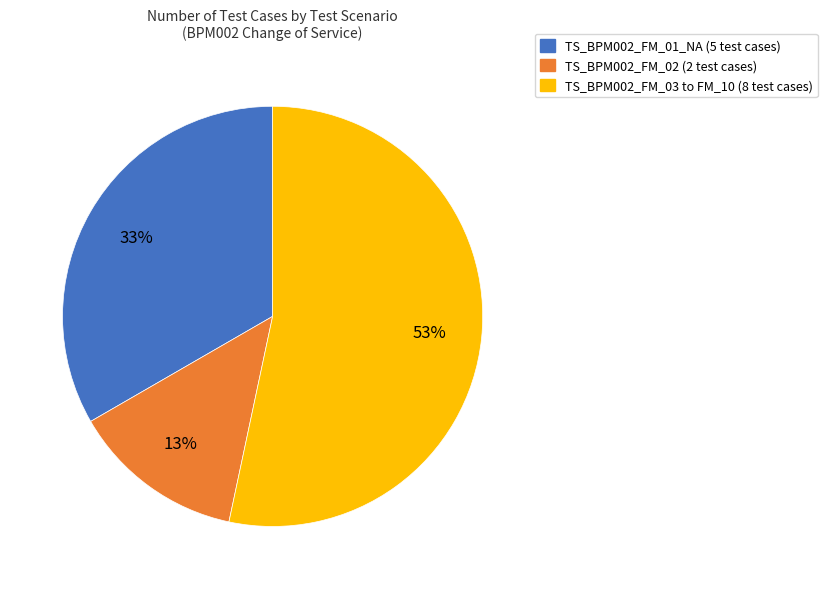

To the nearest percent, what is the average slice percentage?

33%